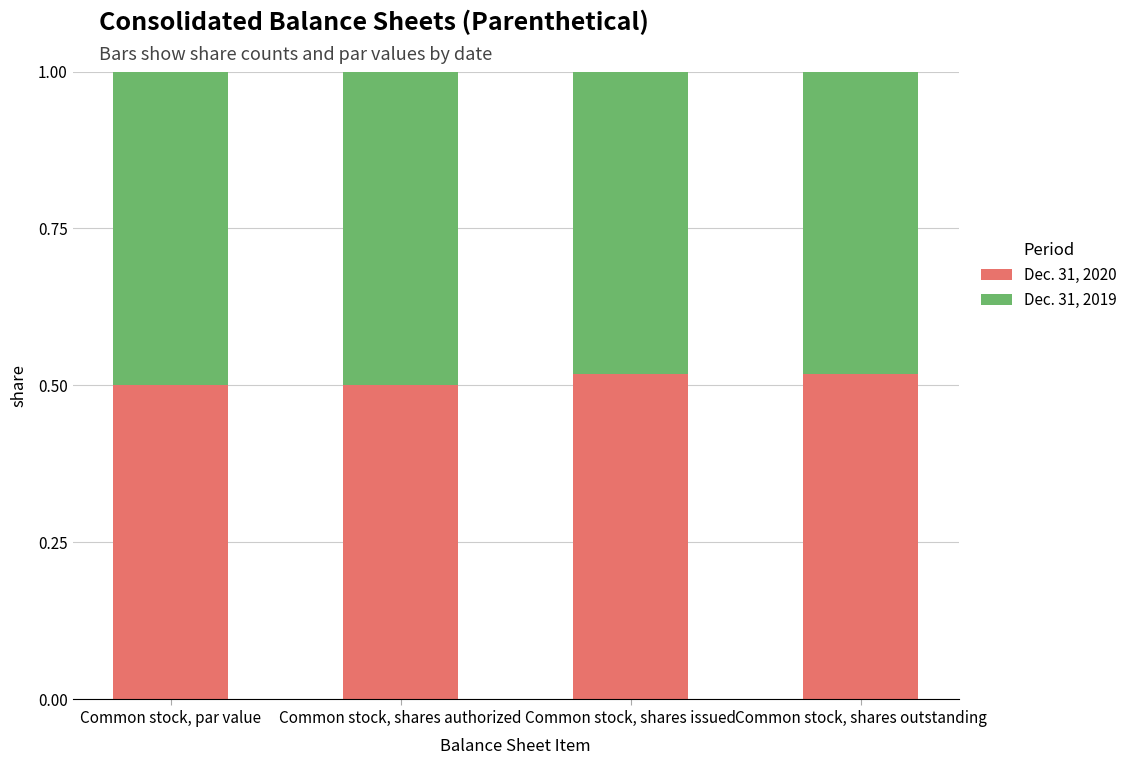

The Dec. 31, 2020 series shows 0.7 at Common stock, par value. True or false?

False